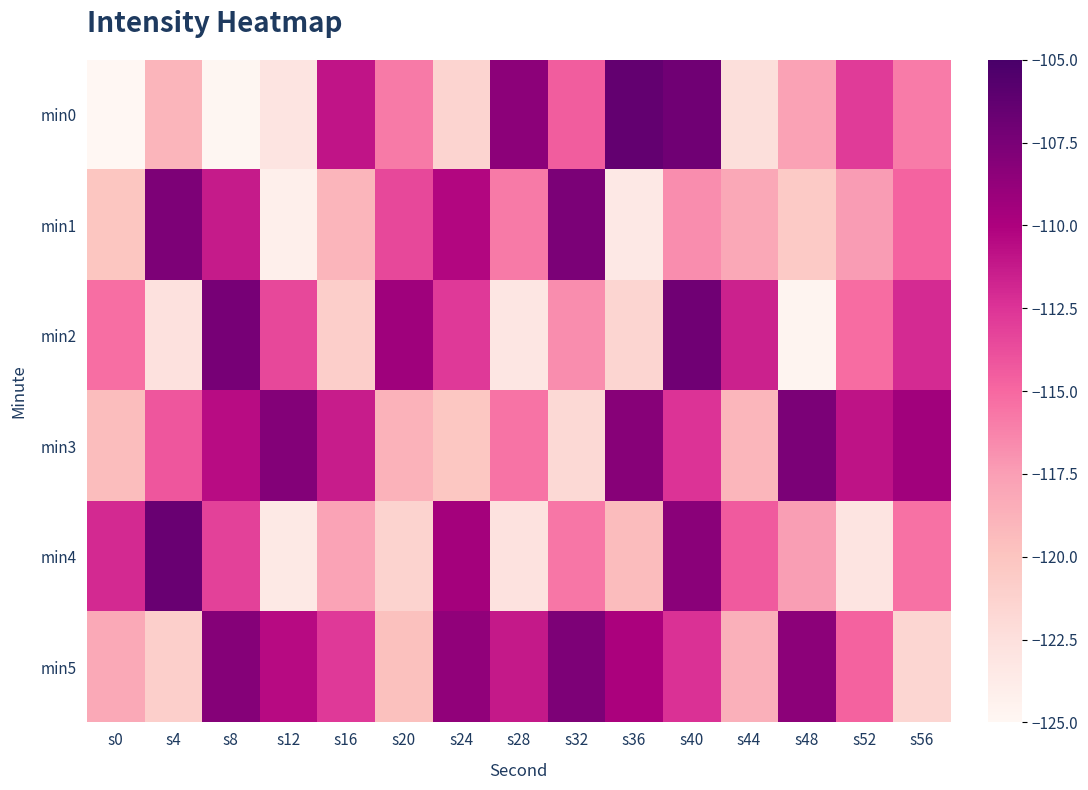

Rank the series at s32 from lowest to highest value.

min3, min2, min4, min0, min5, min1